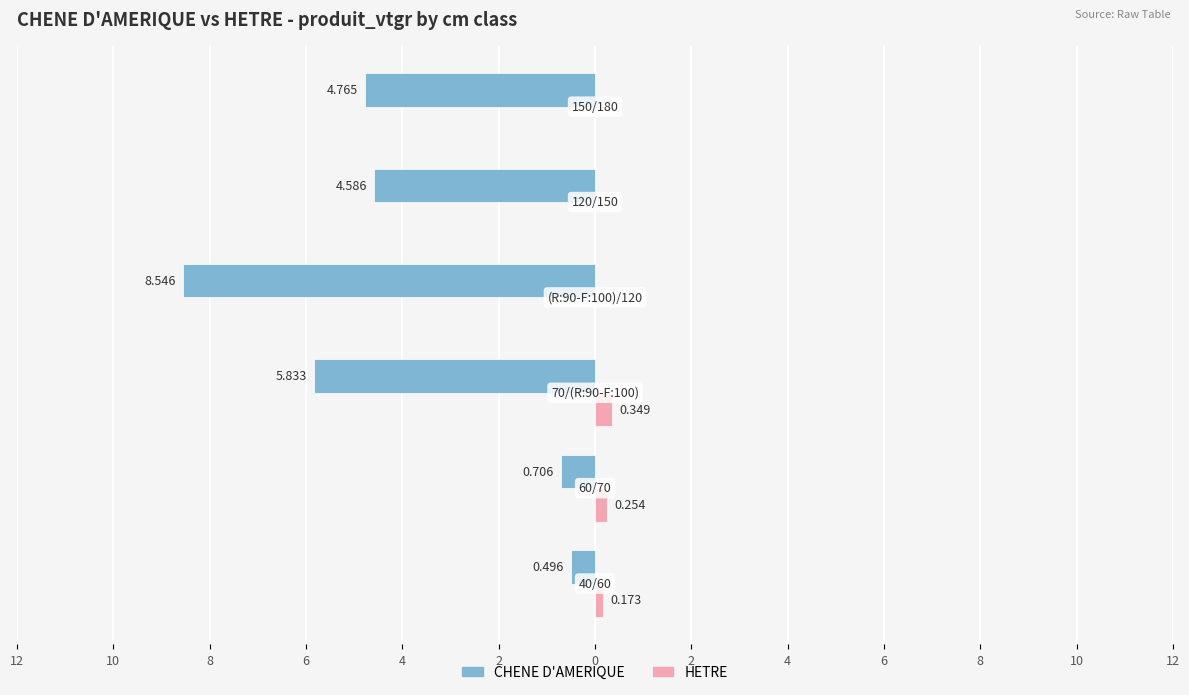

What is the value of the HETRE bar at the 2nd from the left?

0.3